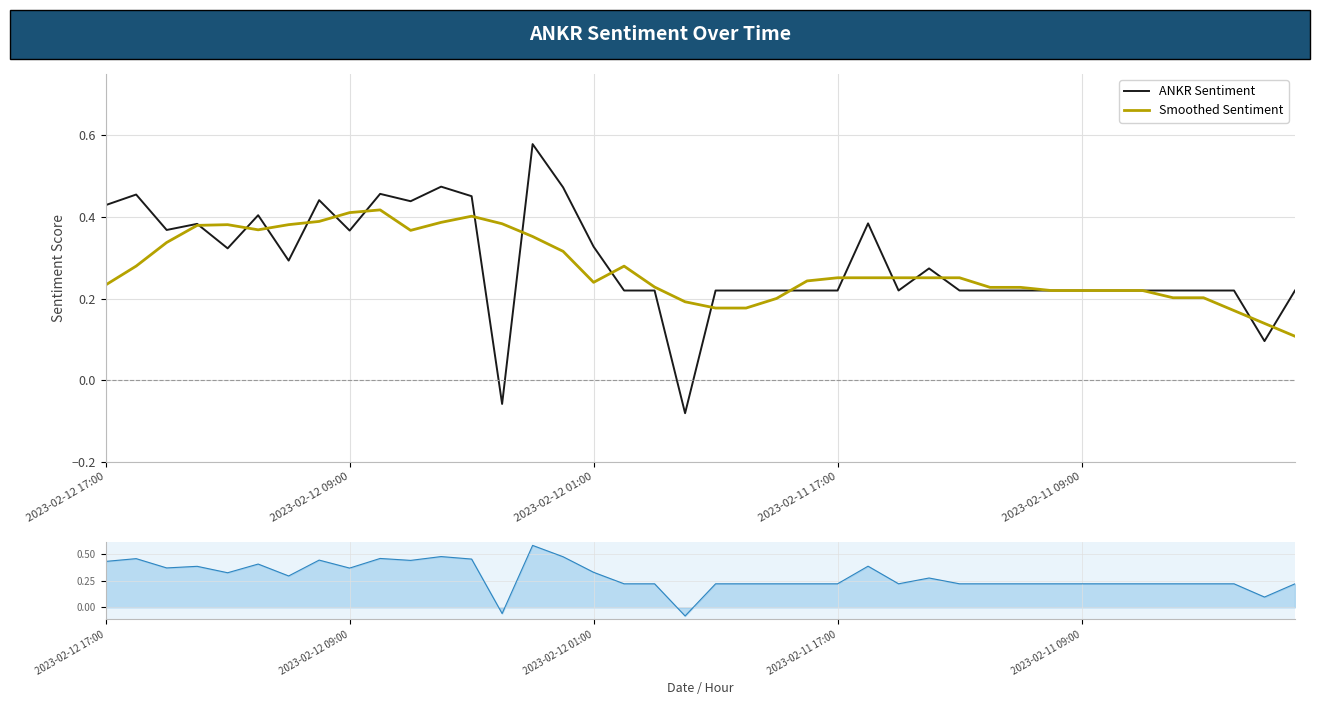

Reading left to right, extract all data points from this chart.

ANKR Sentiment: 0.4	0.5	0.4	0.4	0.3	0.4	0.3	0.4	0.4	0.5	0.4	0.5	0.5	-0.1	0.6	0.5	0.3	0.2	0.2	-0.1	0.2	0.2	0.2	0.2	0.2	0.4	0.2	0.3	0.2	0.2	0.2	0.2	0.2	0.2	0.2	0.2	0.2	0.2	0.1	0.2
Smoothed Sentiment: 0.2	0.3	0.3	0.4	0.4	0.4	0.4	0.4	0.4	0.4	0.4	0.4	0.4	0.4	0.4	0.3	0.2	0.3	0.2	0.2	0.2	0.2	0.2	0.2	0.3	0.3	0.3	0.3	0.3	0.2	0.2	0.2	0.2	0.2	0.2	0.2	0.2	0.2	0.1	0.1
ANKR Sentiment (range): 0.4	0.5	0.4	0.4	0.3	0.4	0.3	0.4	0.4	0.5	0.4	0.5	0.5	-0.1	0.6	0.5	0.3	0.2	0.2	-0.1	0.2	0.2	0.2	0.2	0.2	0.4	0.2	0.3	0.2	0.2	0.2	0.2	0.2	0.2	0.2	0.2	0.2	0.2	0.1	0.2